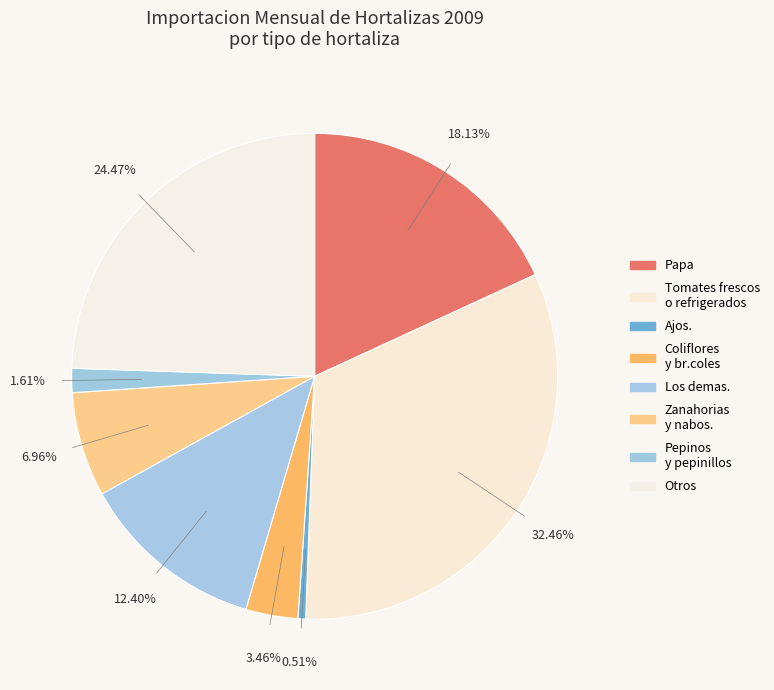

To the nearest percent, what is the difference between the Zanahorias y nabos. and Ajos. slice percentages?

6%